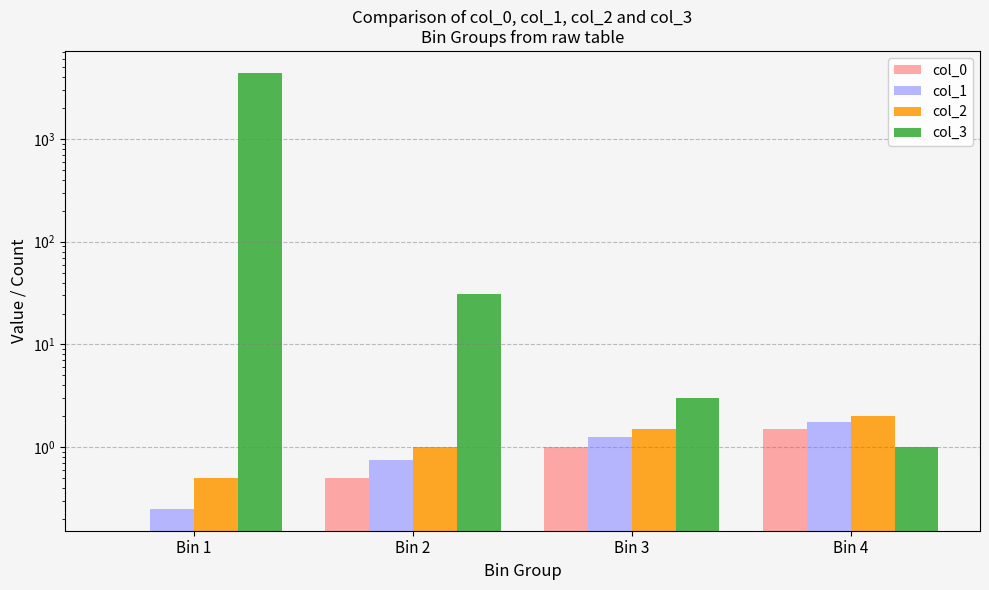

Where does the col_3 series first go above 31?

Bin 1